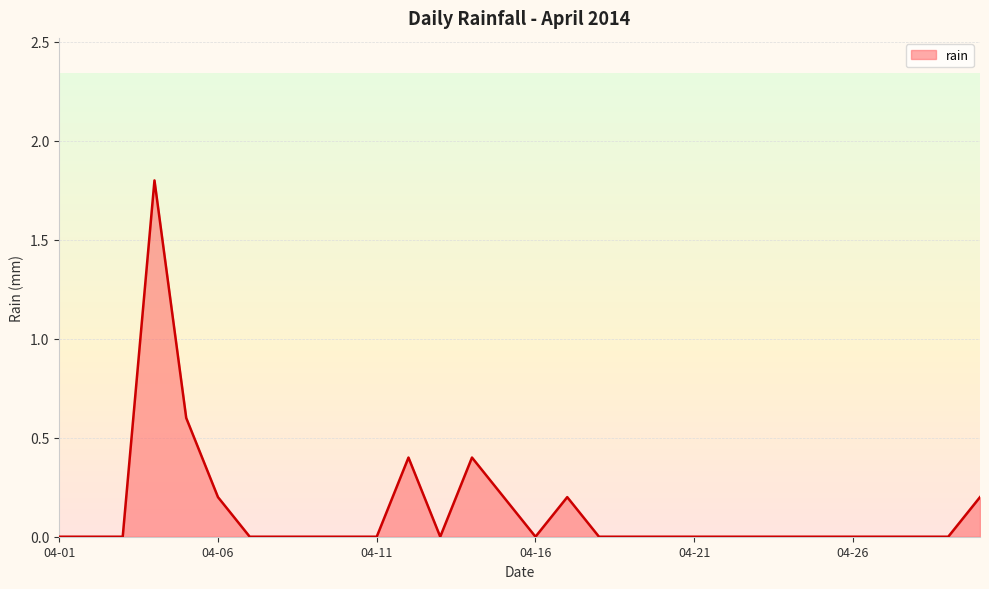

What is the difference between the maximum and minimum values?

1.8